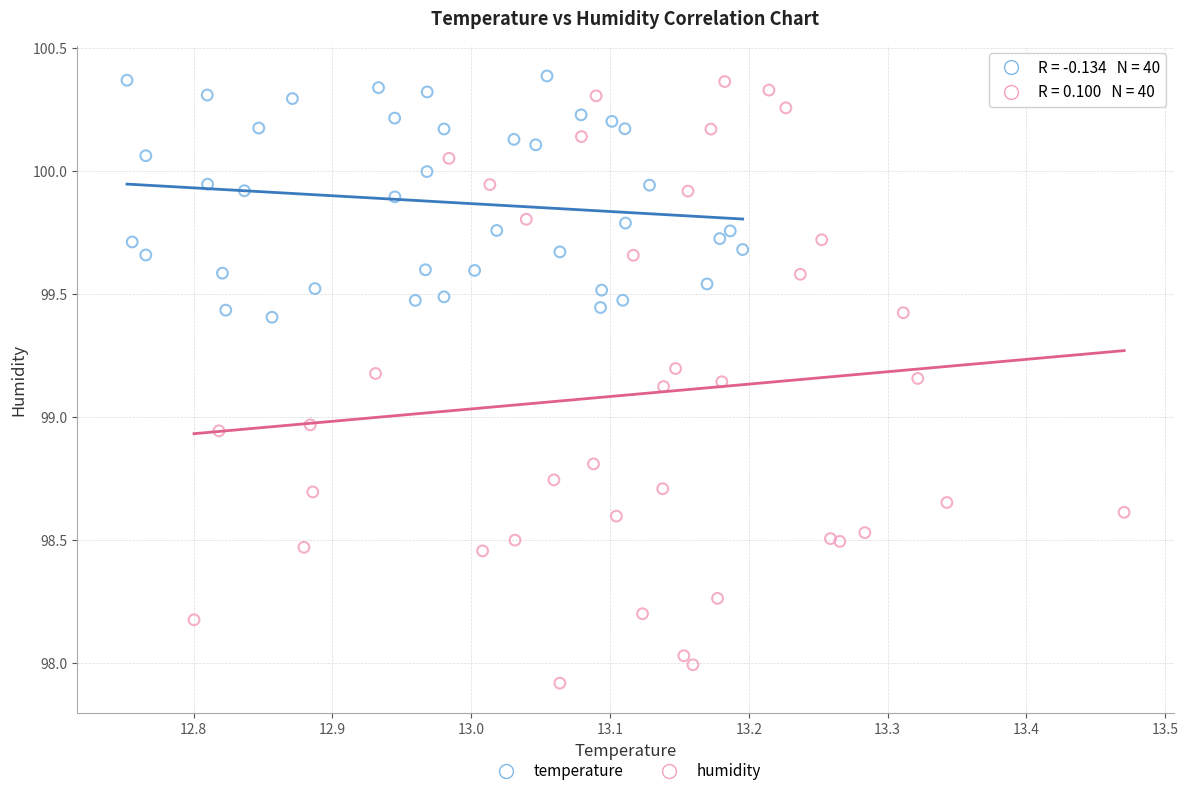

Which series contains the lowest Y value?

humidity